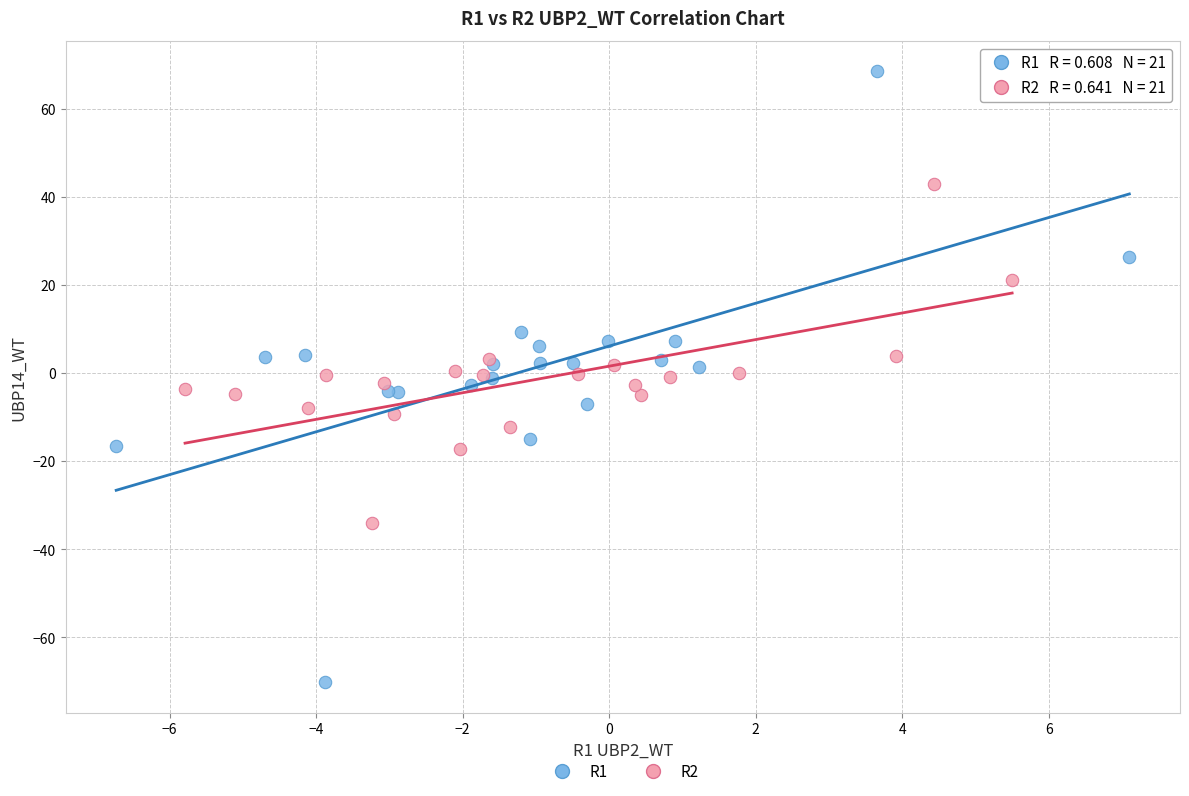

Which series reaches the maximum Y coordinate?

R1